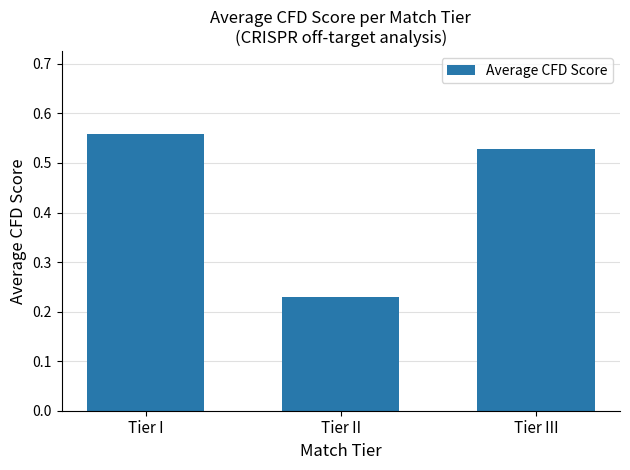

Does the chart contain stacked bars?

No